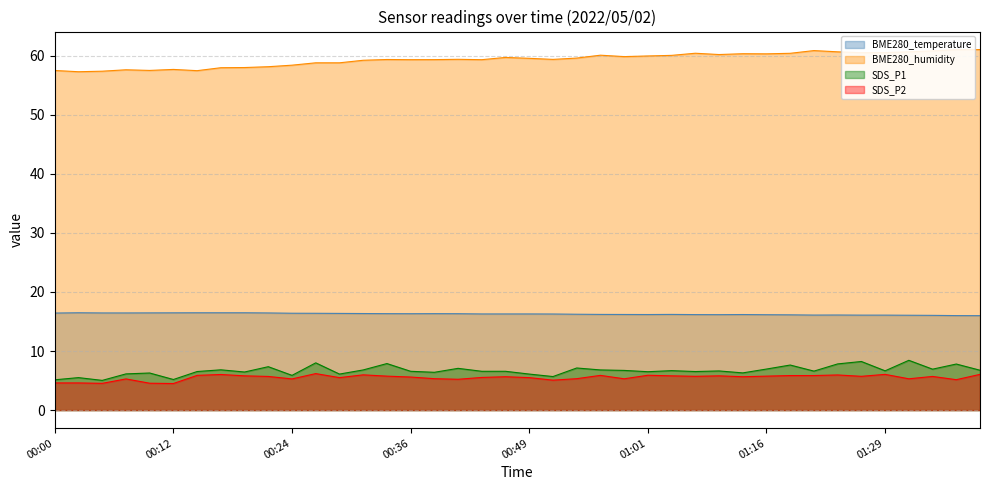

What is the sum of the SDS_P2 values at 00:12 and 01:14?

10.2